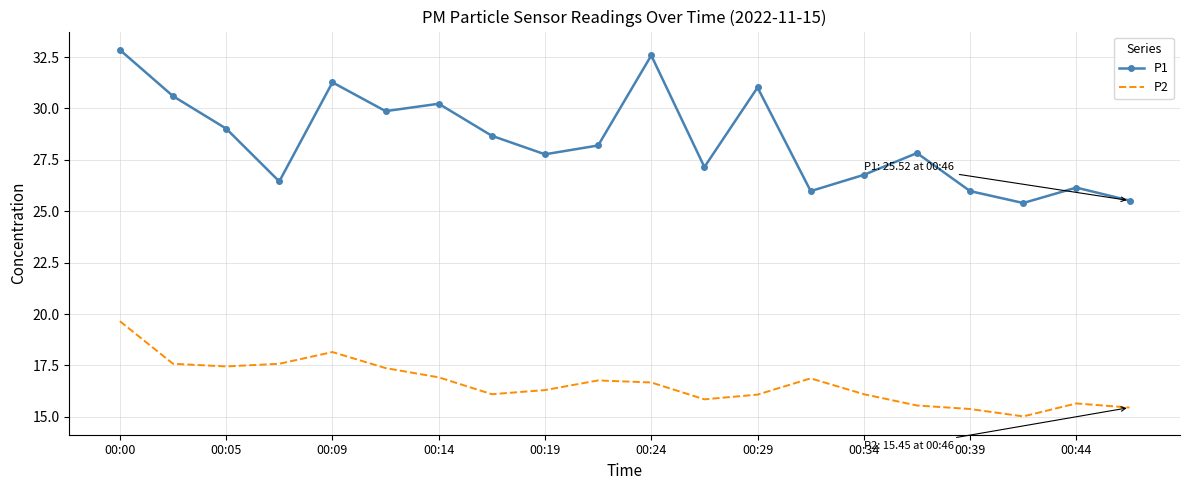

What is the minimum value for P1?

25.4